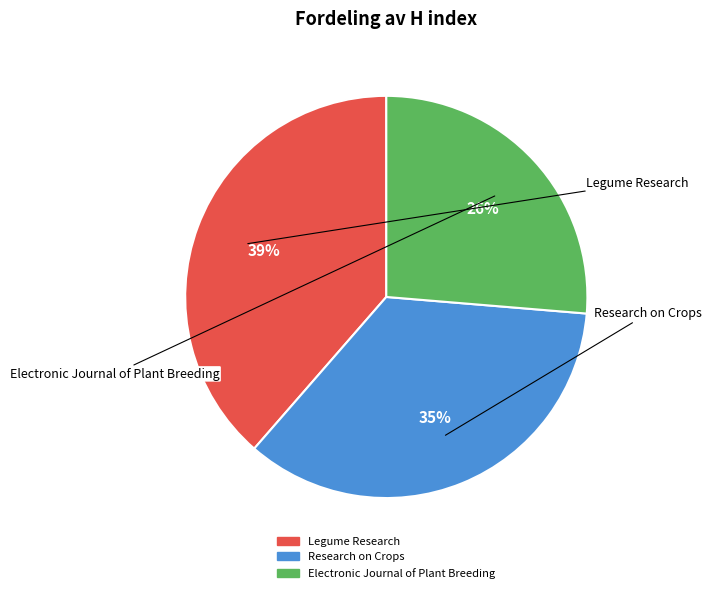

How many segments does this pie chart have?

3